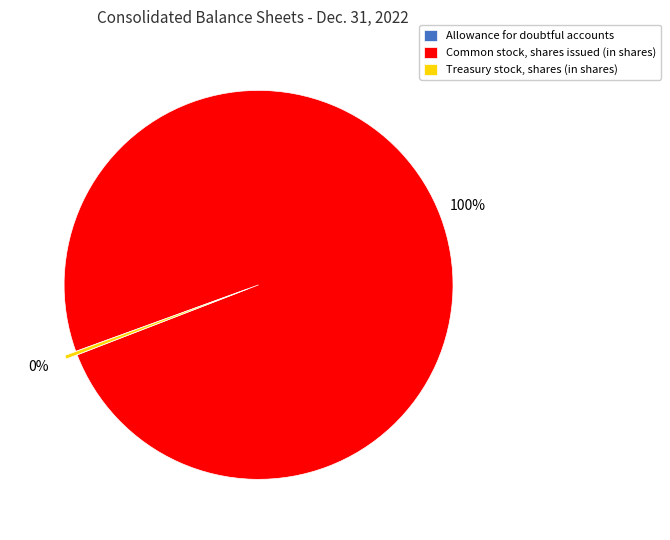

Which has a higher value, Common stock, shares issued (in shares) or Treasury stock, shares (in shares)?

Common stock, shares issued (in shares)